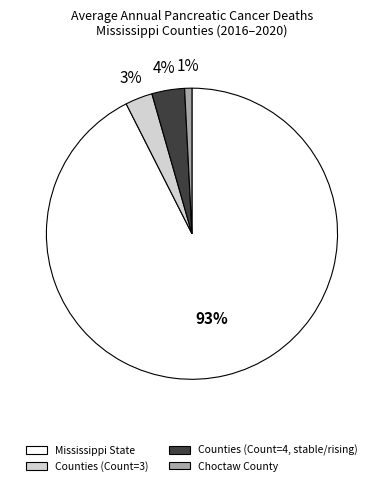

True or false: Mississippi State accounts for 93% of the total.

True